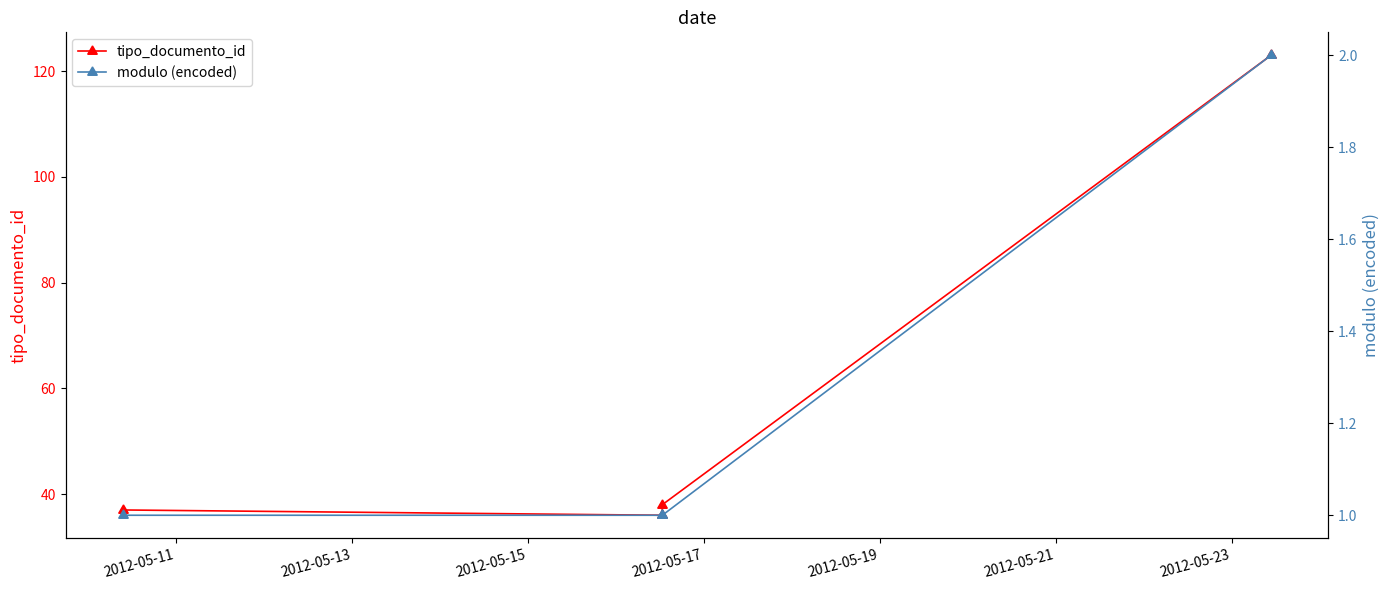

What is the maximum value for tipo_documento_id?

123